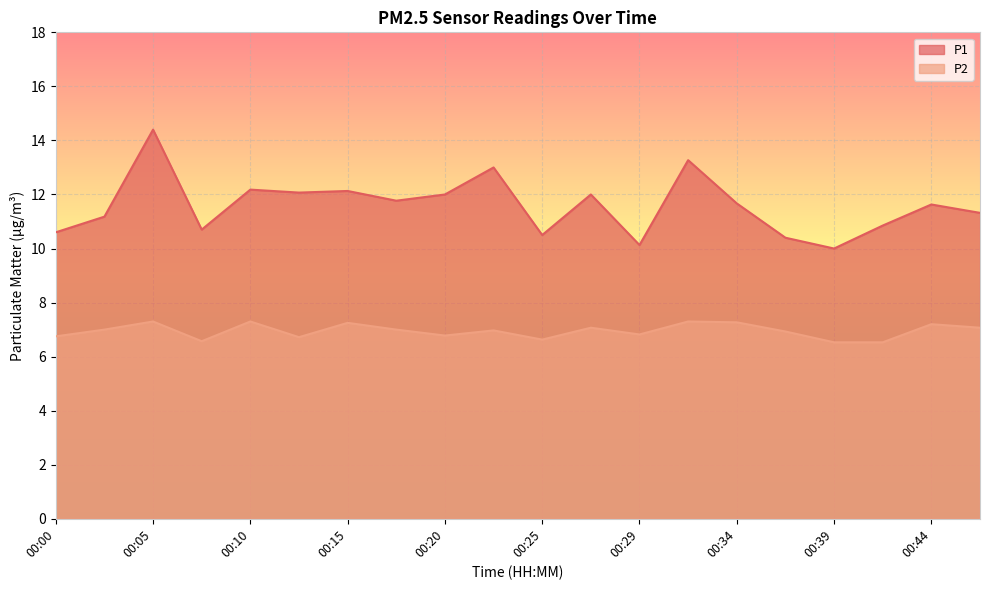

What is the maximum value for P1?

14.4